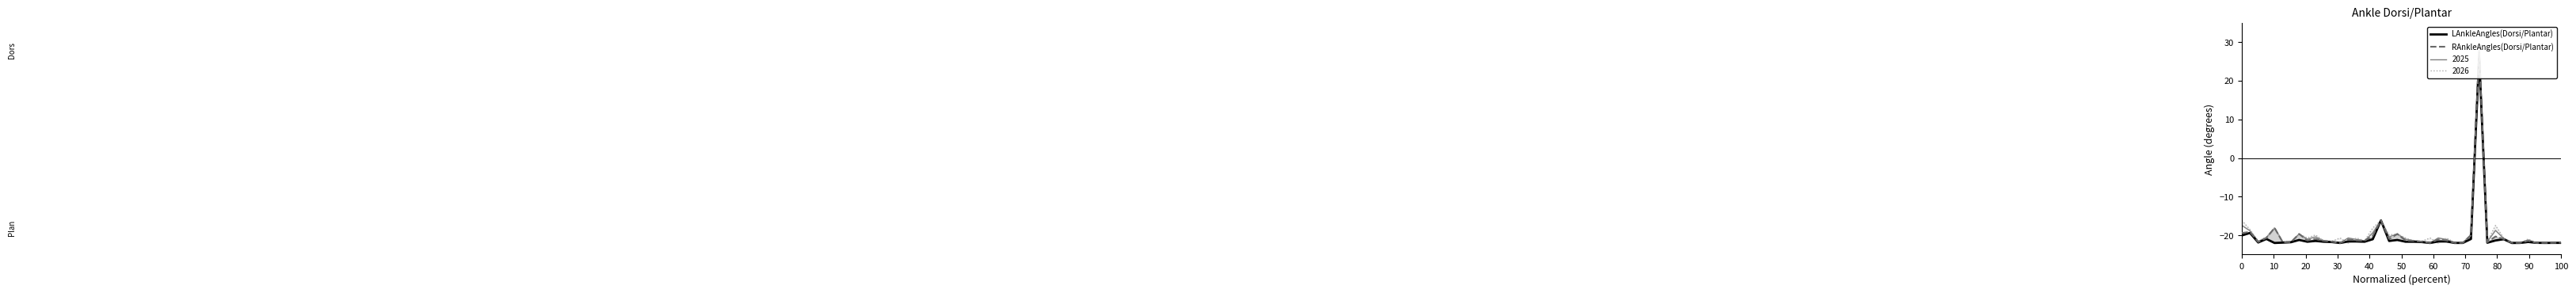

True or false: LAnkleAngles(Dorsi/Plantar) has more than 1 points higher than both neighbors.

True